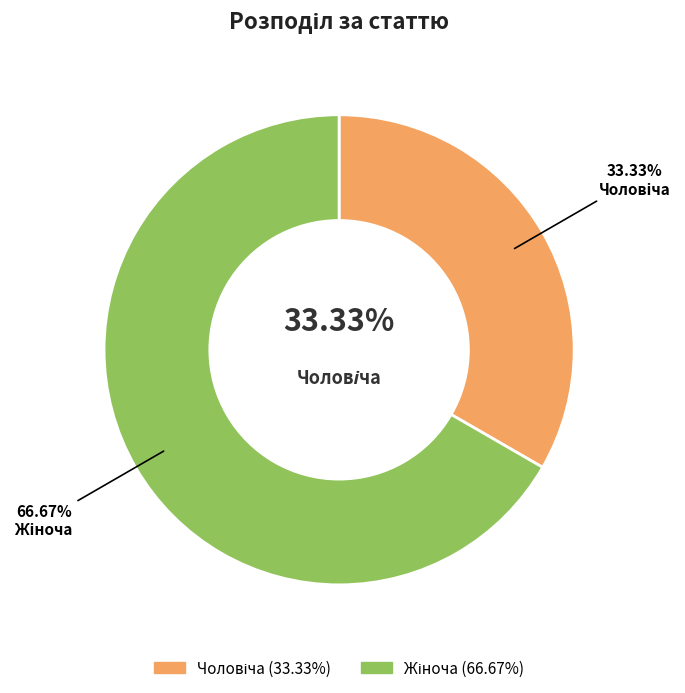

What is the ratio of the value at Жіноча to the value at Чоловіча?

2.0